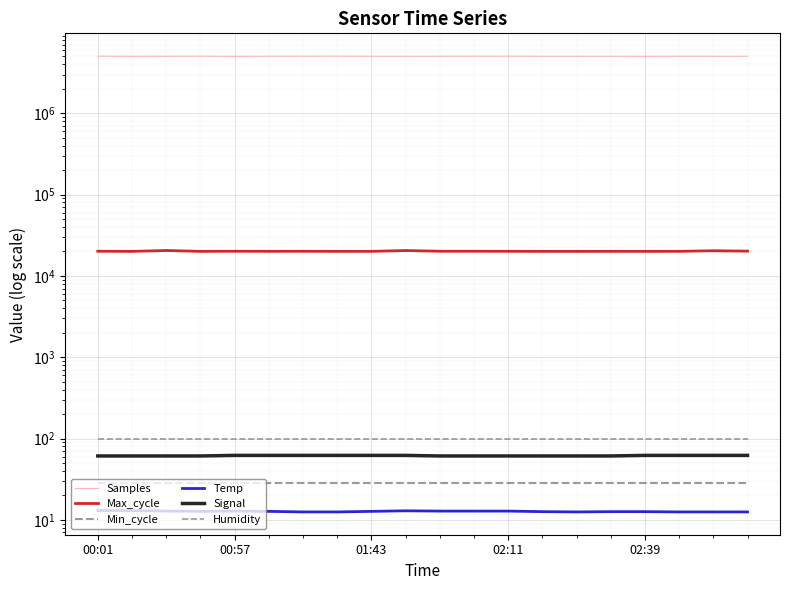

At which category is the sum across all series the highest?

7